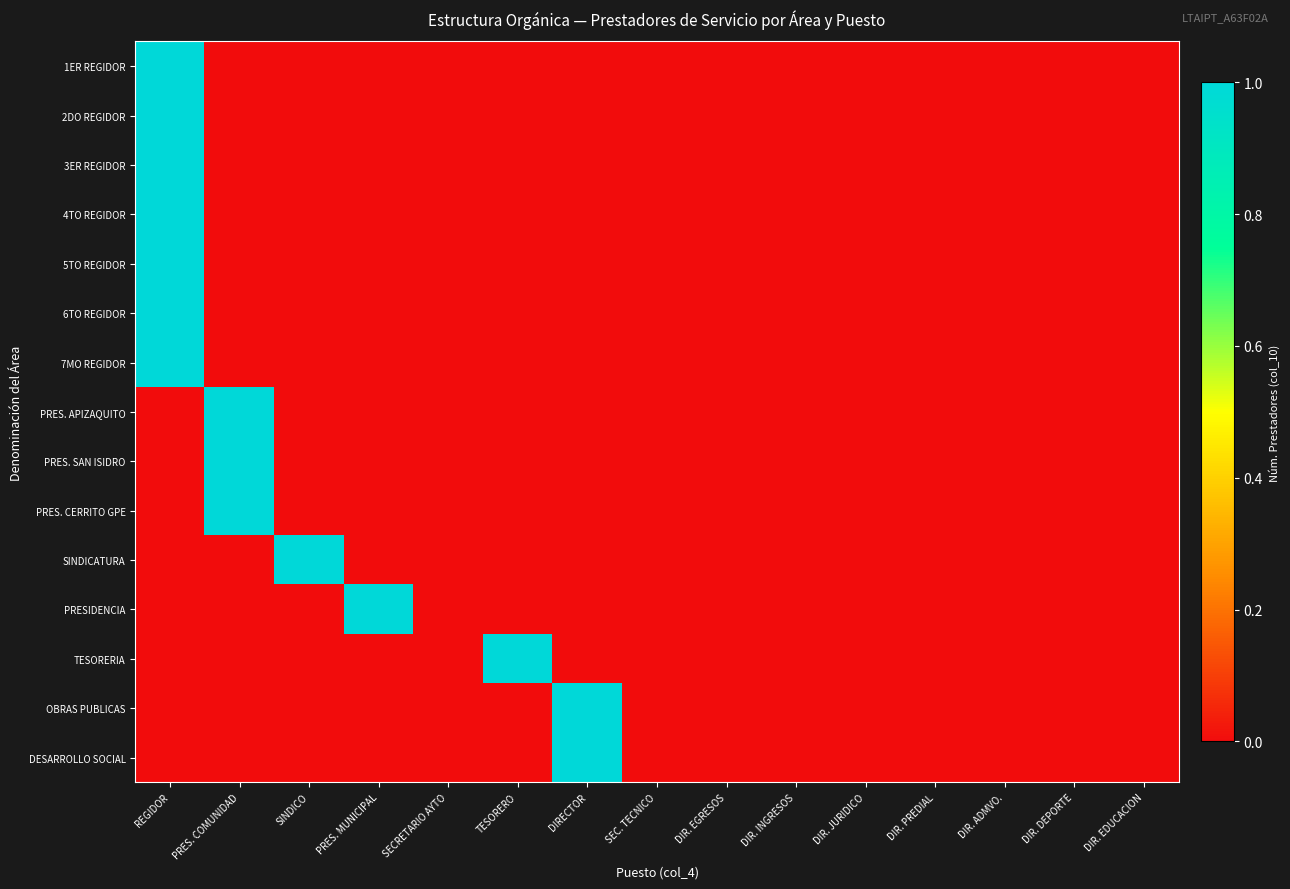

Reading right to left, list all the values displayed in this chart.

1ER REGIDOR: DIR. EDUCACION=0	DIR. DEPORTE=0	DIR. ADMVO.=0	DIR. PREDIAL=0	DIR. JURIDICO=0	DIR. INGRESOS=0	DIR. EGRESOS=0	SEC. TECNICO=0	DIRECTOR=0	TESORERO=0	SECRETARIO AYTO=0	PRES. MUNICIPAL=0	SINDICO=0	PRES. COMUNIDAD=0	REGIDOR=1
2DO REGIDOR: DIR. EDUCACION=0	DIR. DEPORTE=0	DIR. ADMVO.=0	DIR. PREDIAL=0	DIR. JURIDICO=0	DIR. INGRESOS=0	DIR. EGRESOS=0	SEC. TECNICO=0	DIRECTOR=0	TESORERO=0	SECRETARIO AYTO=0	PRES. MUNICIPAL=0	SINDICO=0	PRES. COMUNIDAD=0	REGIDOR=1
3ER REGIDOR: DIR. EDUCACION=0	DIR. DEPORTE=0	DIR. ADMVO.=0	DIR. PREDIAL=0	DIR. JURIDICO=0	DIR. INGRESOS=0	DIR. EGRESOS=0	SEC. TECNICO=0	DIRECTOR=0	TESORERO=0	SECRETARIO AYTO=0	PRES. MUNICIPAL=0	SINDICO=0	PRES. COMUNIDAD=0	REGIDOR=1
4TO REGIDOR: DIR. EDUCACION=0	DIR. DEPORTE=0	DIR. ADMVO.=0	DIR. PREDIAL=0	DIR. JURIDICO=0	DIR. INGRESOS=0	DIR. EGRESOS=0	SEC. TECNICO=0	DIRECTOR=0	TESORERO=0	SECRETARIO AYTO=0	PRES. MUNICIPAL=0	SINDICO=0	PRES. COMUNIDAD=0	REGIDOR=1
5TO REGIDOR: DIR. EDUCACION=0	DIR. DEPORTE=0	DIR. ADMVO.=0	DIR. PREDIAL=0	DIR. JURIDICO=0	DIR. INGRESOS=0	DIR. EGRESOS=0	SEC. TECNICO=0	DIRECTOR=0	TESORERO=0	SECRETARIO AYTO=0	PRES. MUNICIPAL=0	SINDICO=0	PRES. COMUNIDAD=0	REGIDOR=1
6TO REGIDOR: DIR. EDUCACION=0	DIR. DEPORTE=0	DIR. ADMVO.=0	DIR. PREDIAL=0	DIR. JURIDICO=0	DIR. INGRESOS=0	DIR. EGRESOS=0	SEC. TECNICO=0	DIRECTOR=0	TESORERO=0	SECRETARIO AYTO=0	PRES. MUNICIPAL=0	SINDICO=0	PRES. COMUNIDAD=0	REGIDOR=1
7MO REGIDOR: DIR. EDUCACION=0	DIR. DEPORTE=0	DIR. ADMVO.=0	DIR. PREDIAL=0	DIR. JURIDICO=0	DIR. INGRESOS=0	DIR. EGRESOS=0	SEC. TECNICO=0	DIRECTOR=0	TESORERO=0	SECRETARIO AYTO=0	PRES. MUNICIPAL=0	SINDICO=0	PRES. COMUNIDAD=0	REGIDOR=1
PRES. APIZAQUITO: DIR. EDUCACION=0	DIR. DEPORTE=0	DIR. ADMVO.=0	DIR. PREDIAL=0	DIR. JURIDICO=0	DIR. INGRESOS=0	DIR. EGRESOS=0	SEC. TECNICO=0	DIRECTOR=0	TESORERO=0	SECRETARIO AYTO=0	PRES. MUNICIPAL=0	SINDICO=0	PRES. COMUNIDAD=1	REGIDOR=0
PRES. SAN ISIDRO: DIR. EDUCACION=0	DIR. DEPORTE=0	DIR. ADMVO.=0	DIR. PREDIAL=0	DIR. JURIDICO=0	DIR. INGRESOS=0	DIR. EGRESOS=0	SEC. TECNICO=0	DIRECTOR=0	TESORERO=0	SECRETARIO AYTO=0	PRES. MUNICIPAL=0	SINDICO=0	PRES. COMUNIDAD=1	REGIDOR=0
PRES. CERRITO GPE: DIR. EDUCACION=0	DIR. DEPORTE=0	DIR. ADMVO.=0	DIR. PREDIAL=0	DIR. JURIDICO=0	DIR. INGRESOS=0	DIR. EGRESOS=0	SEC. TECNICO=0	DIRECTOR=0	TESORERO=0	SECRETARIO AYTO=0	PRES. MUNICIPAL=0	SINDICO=0	PRES. COMUNIDAD=1	REGIDOR=0
SINDICATURA: DIR. EDUCACION=0	DIR. DEPORTE=0	DIR. ADMVO.=0	DIR. PREDIAL=0	DIR. JURIDICO=0	DIR. INGRESOS=0	DIR. EGRESOS=0	SEC. TECNICO=0	DIRECTOR=0	TESORERO=0	SECRETARIO AYTO=0	PRES. MUNICIPAL=0	SINDICO=1	PRES. COMUNIDAD=0	REGIDOR=0
PRESIDENCIA: DIR. EDUCACION=0	DIR. DEPORTE=0	DIR. ADMVO.=0	DIR. PREDIAL=0	DIR. JURIDICO=0	DIR. INGRESOS=0	DIR. EGRESOS=0	SEC. TECNICO=0	DIRECTOR=0	TESORERO=0	SECRETARIO AYTO=0	PRES. MUNICIPAL=1	SINDICO=0	PRES. COMUNIDAD=0	REGIDOR=0
TESORERIA: DIR. EDUCACION=0	DIR. DEPORTE=0	DIR. ADMVO.=0	DIR. PREDIAL=0	DIR. JURIDICO=0	DIR. INGRESOS=0	DIR. EGRESOS=0	SEC. TECNICO=0	DIRECTOR=0	TESORERO=1	SECRETARIO AYTO=0	PRES. MUNICIPAL=0	SINDICO=0	PRES. COMUNIDAD=0	REGIDOR=0
OBRAS PUBLICAS: DIR. EDUCACION=0	DIR. DEPORTE=0	DIR. ADMVO.=0	DIR. PREDIAL=0	DIR. JURIDICO=0	DIR. INGRESOS=0	DIR. EGRESOS=0	SEC. TECNICO=0	DIRECTOR=1	TESORERO=0	SECRETARIO AYTO=0	PRES. MUNICIPAL=0	SINDICO=0	PRES. COMUNIDAD=0	REGIDOR=0
DESARROLLO SOCIAL: DIR. EDUCACION=0	DIR. DEPORTE=0	DIR. ADMVO.=0	DIR. PREDIAL=0	DIR. JURIDICO=0	DIR. INGRESOS=0	DIR. EGRESOS=0	SEC. TECNICO=0	DIRECTOR=1	TESORERO=0	SECRETARIO AYTO=0	PRES. MUNICIPAL=0	SINDICO=0	PRES. COMUNIDAD=0	REGIDOR=0